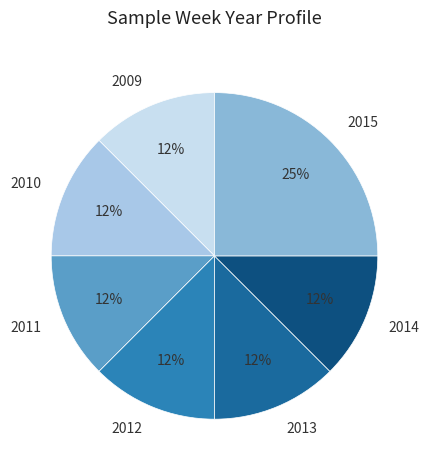

What is the largest slice in the pie chart?

2015